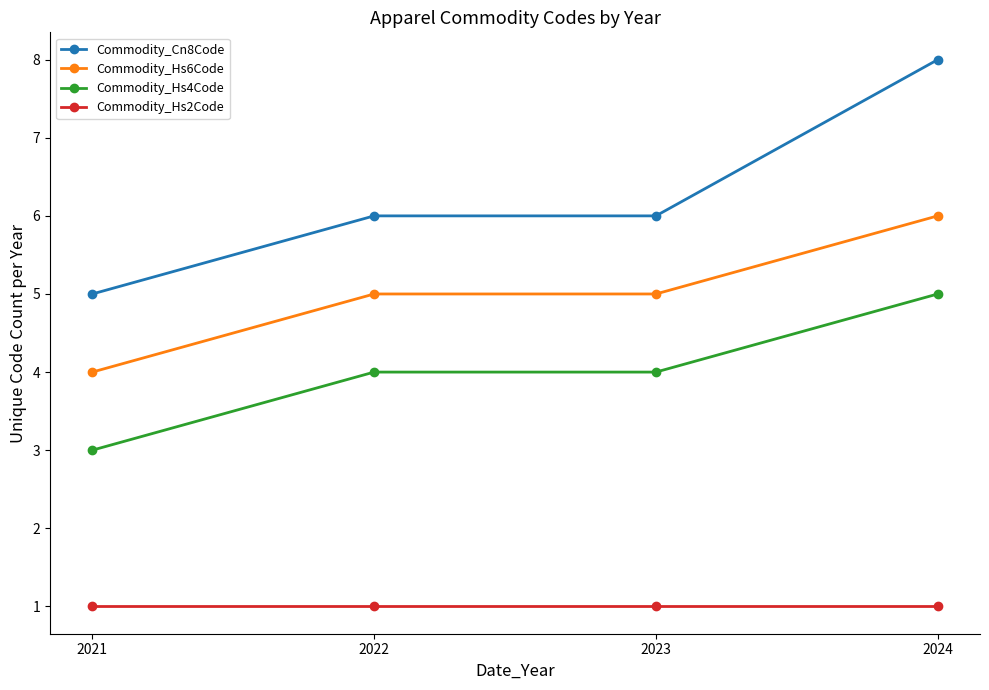

List the series in order of their peak value, lowest first.

Commodity_Hs2Code, Commodity_Hs4Code, Commodity_Hs6Code, Commodity_Cn8Code